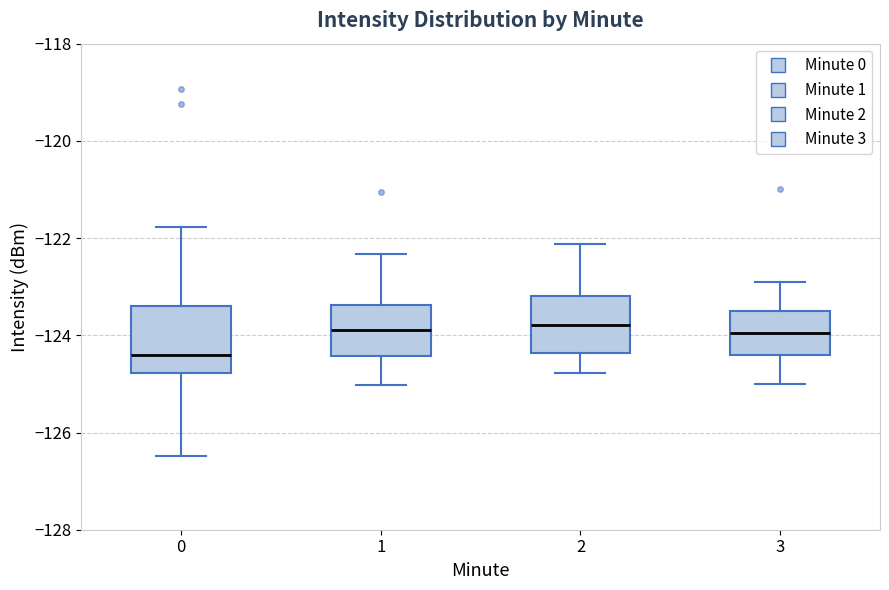

Reading left to right, read every box against the y-axis: the position of its median line, the range the box covers, and the ends of its whiskers. The values are not printed on the chart, so give them approximately, as read against the axis.

0: median -124.4, box -124.8 to -123.4, whiskers -126.4 to -121.8
1: median -123.8, box -124.4 to -123.4, whiskers -125.0 to -122.4
2: median -123.8, box -124.4 to -123.2, whiskers -124.8 to -122.2
3: median -124.0, box -124.4 to -123.4, whiskers -125.0 to -122.8